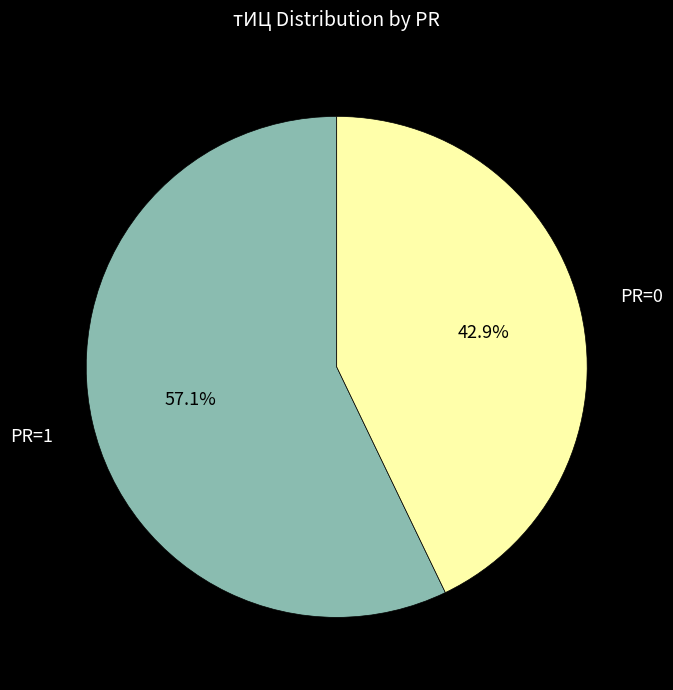

Which slice is the largest?

PR=1